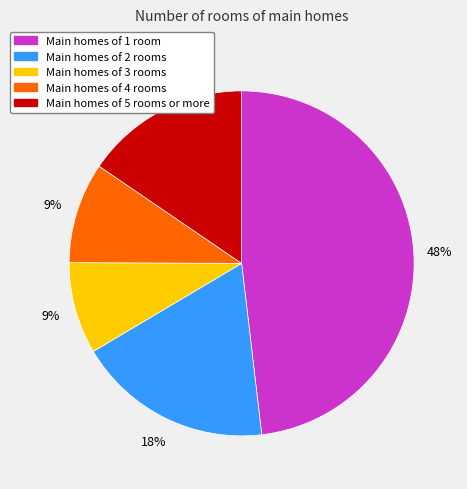

Is there a majority slice in this chart?

No